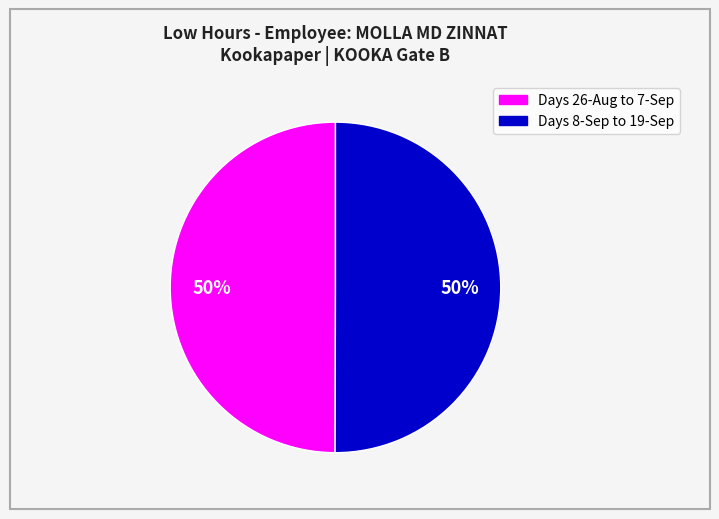

To the nearest percent, what is the average slice percentage?

50%